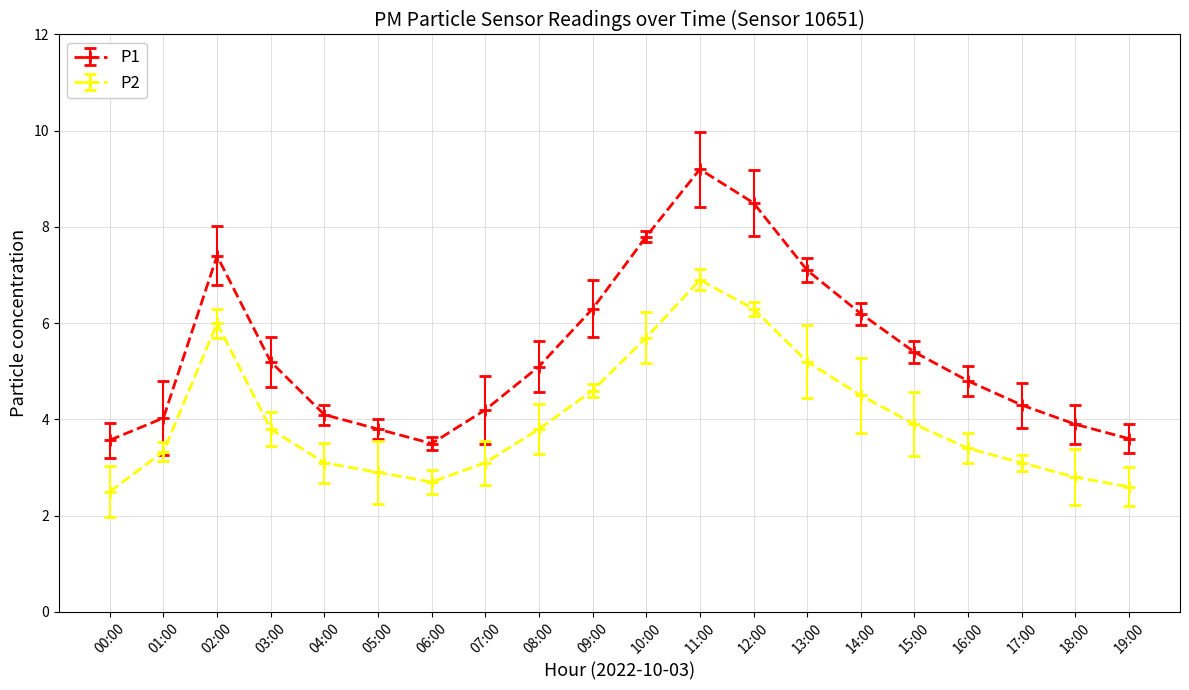

What is the average value of the P1 series?

5.4